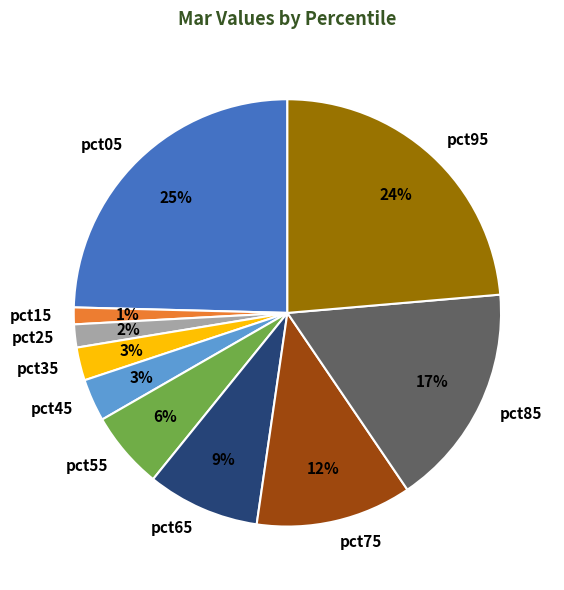

Between pct45 and pct95, which is larger?

pct95